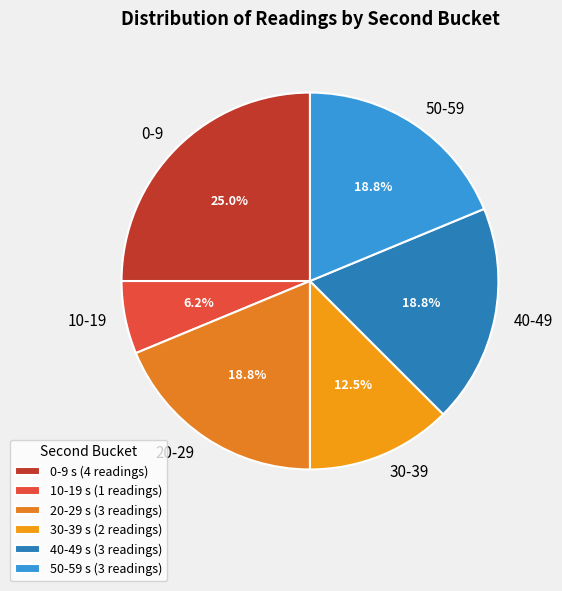

Which category has the biggest portion of the pie?

0-9 s (4 readings)